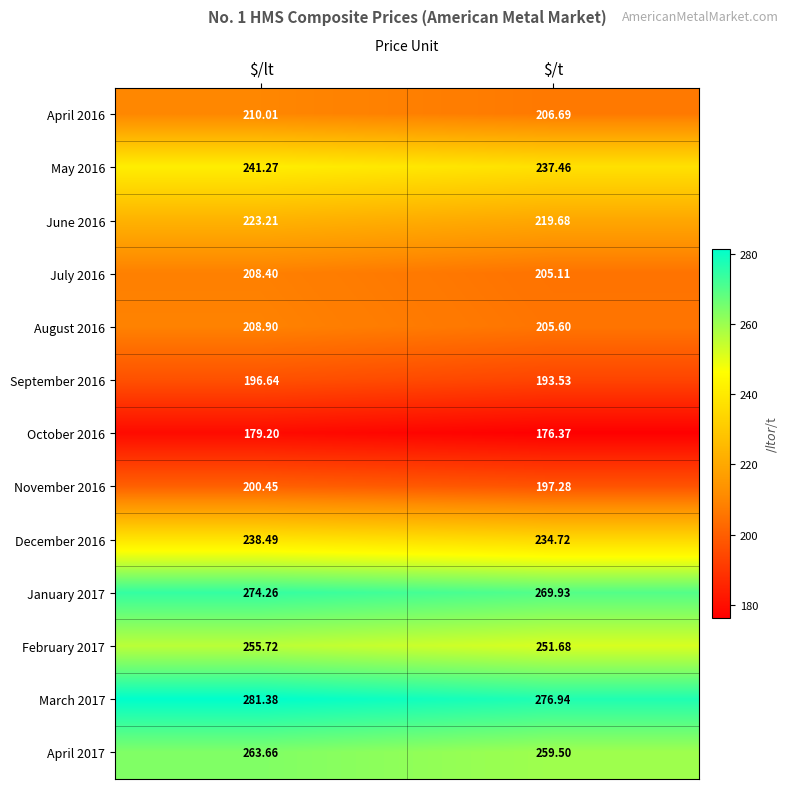

Where does the July 2016 series first go above 208?

$/lt